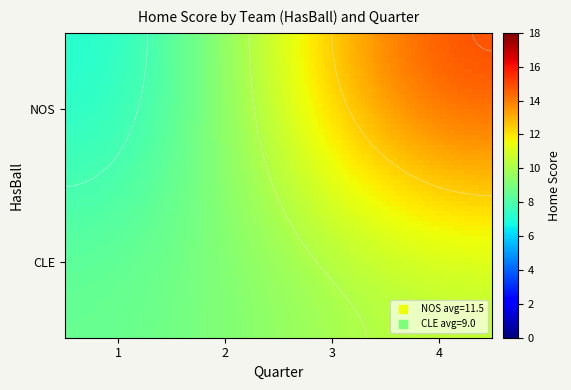

At which label does the data first exceed 9?

NOS_3